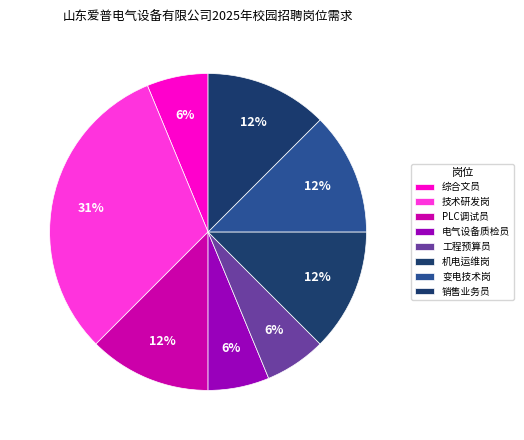

Combined, what portion of the pie is 电气设备质检员 and 变电技术岗?

18.8%